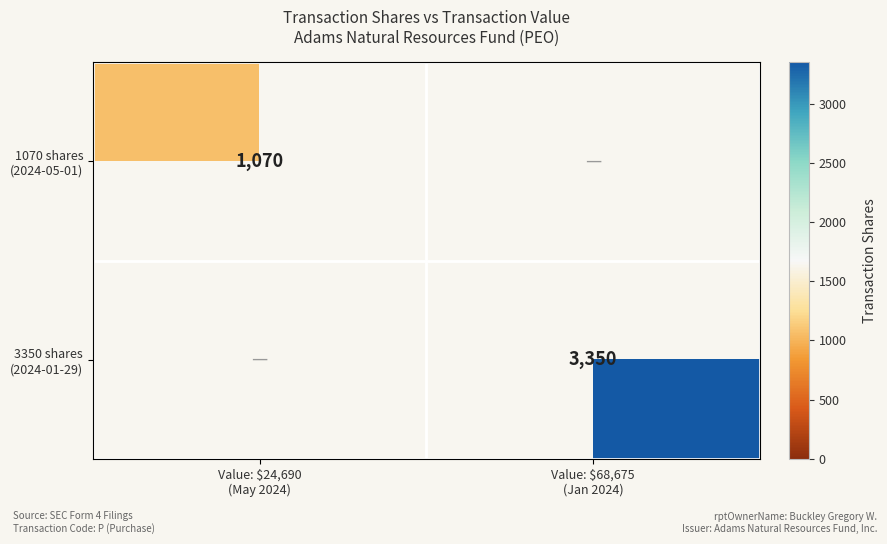

Which has a higher value, Value: $24,690
(May 2024) or Value: $68,675
(Jan 2024)?

Value: $68,675
(Jan 2024)